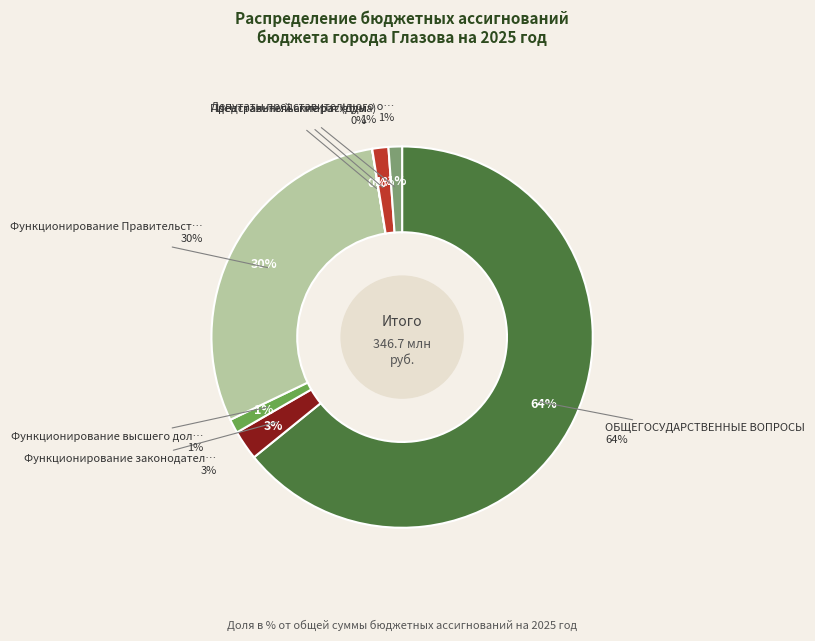

How many slices are in this pie chart?

7